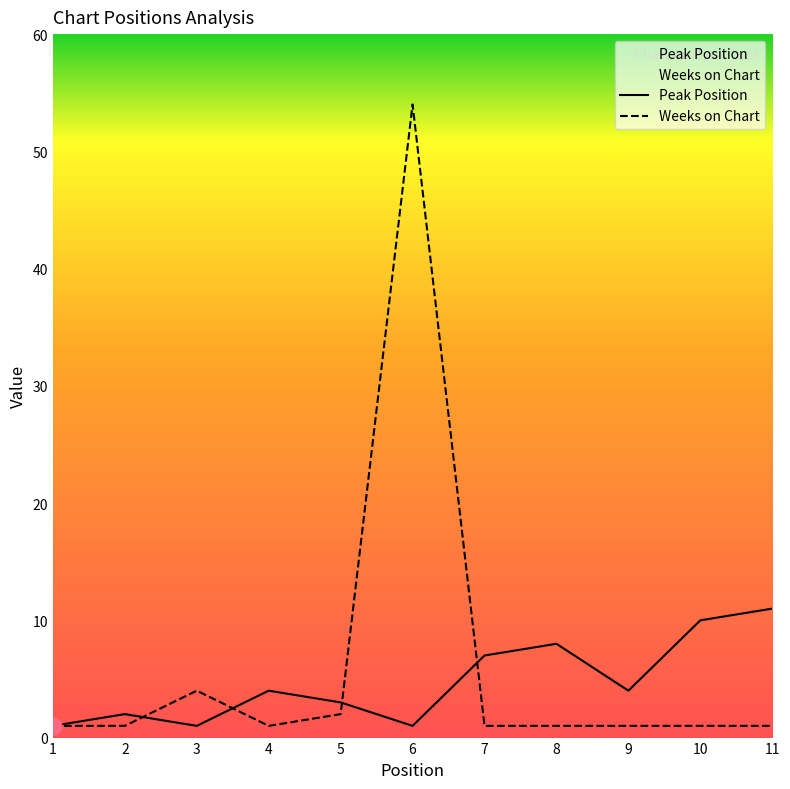

Which series has the largest range (max minus min)?

Weeks on Chart